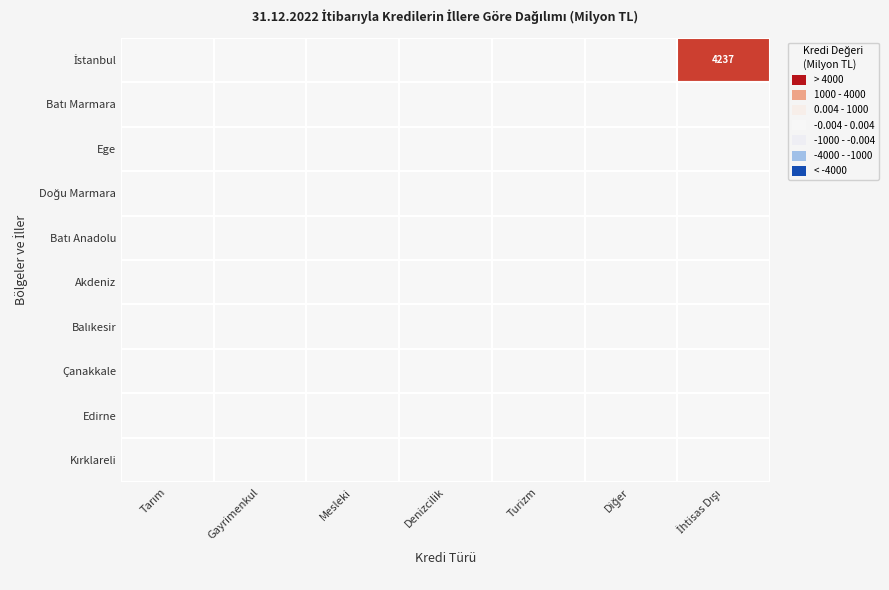

Reading left to right, what are all the values shown in this chart?

İstanbul: 0.0	0.0	0.0	0.0	0.0	0.0	4236.5
Batı Marmara: 0.0	0.0	0.0	0.0	0.0	0.0	0.0
Ege: 0.0	0.0	0.0	0.0	0.0	0.0	0.0
Doğu Marmara: 0.0	0.0	0.0	0.0	0.0	0.0	0.0
Batı Anadolu: 0.0	0.0	0.0	0.0	0.0	0.0	0.0
Akdeniz: 0.0	0.0	0.0	0.0	0.0	0.0	0.0
Balıkesir: 0.0	0.0	0.0	0.0	0.0	0.0	0.0
Çanakkale: 0.0	0.0	0.0	0.0	0.0	0.0	0.0
Edirne: 0.0	0.0	0.0	0.0	0.0	0.0	0.0
Kırklareli: 0.0	0.0	0.0	0.0	0.0	0.0	0.0